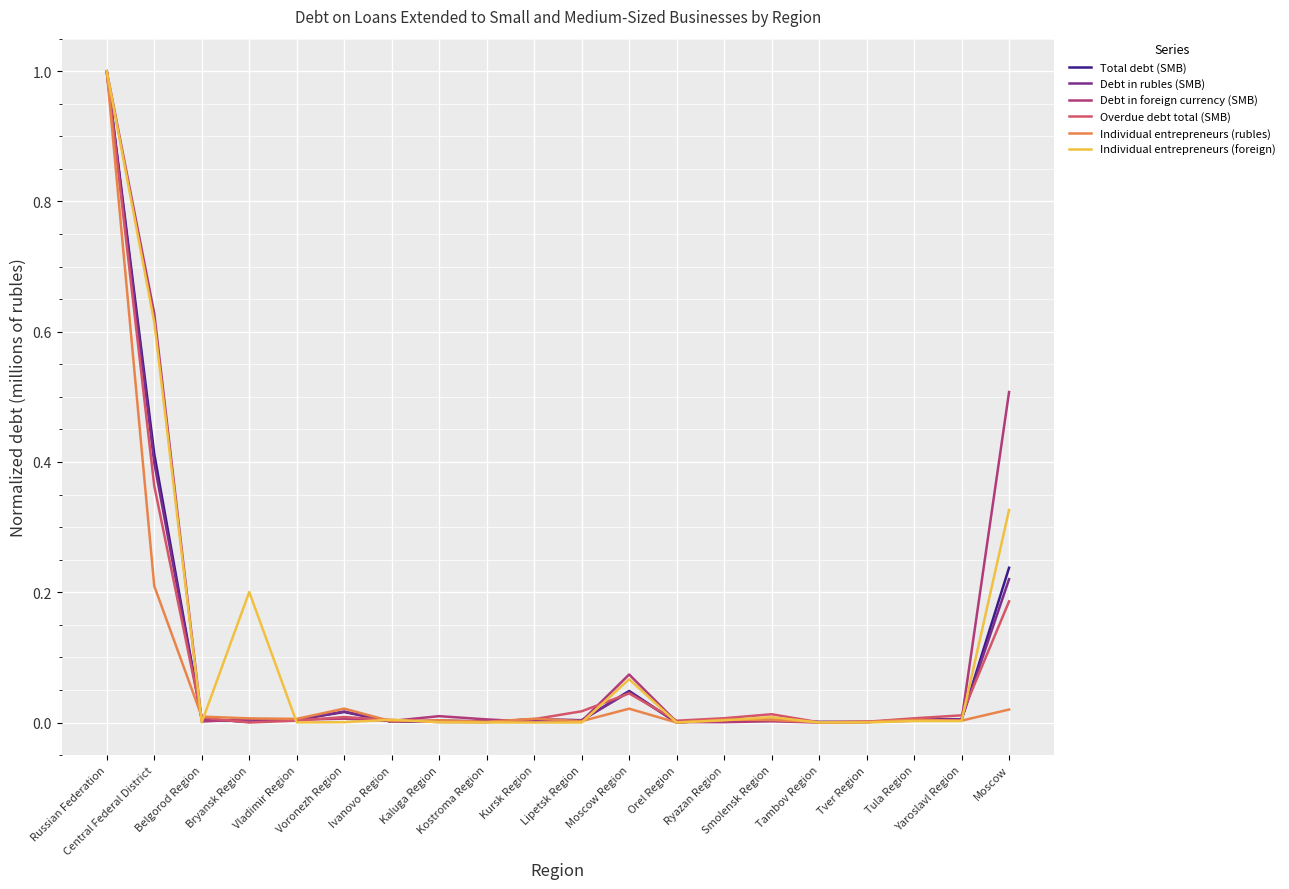

The Individual entrepreneurs (rubles) series shows 0.0 at Ryazan Region. True or false?

True